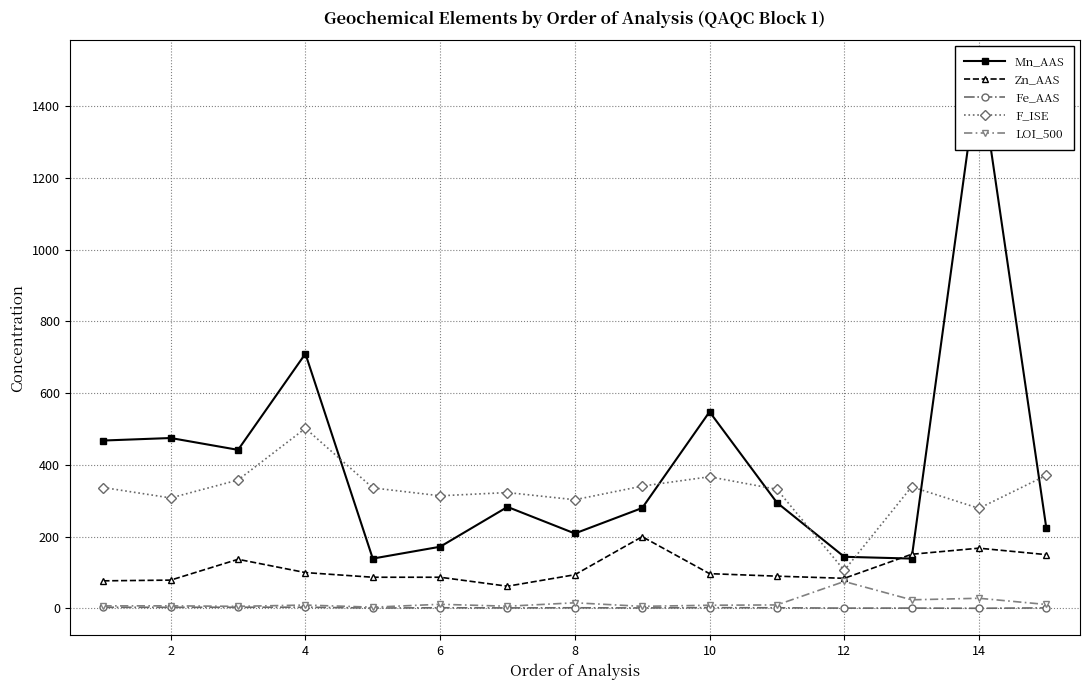

Which series has the widest spread of values?

Mn_AAS